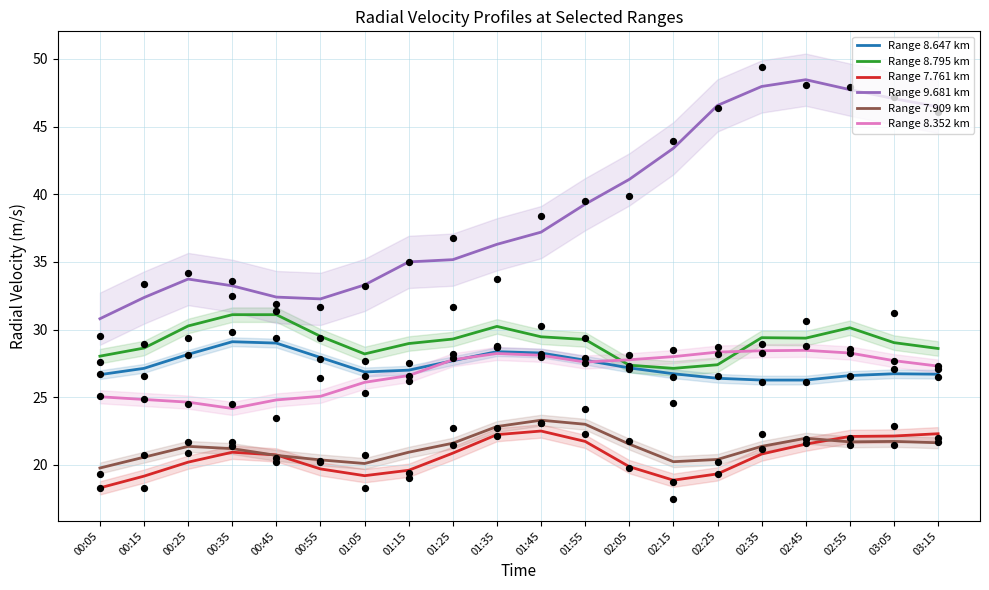

Which series has the widest spread of Y values?

Range 9.681 km